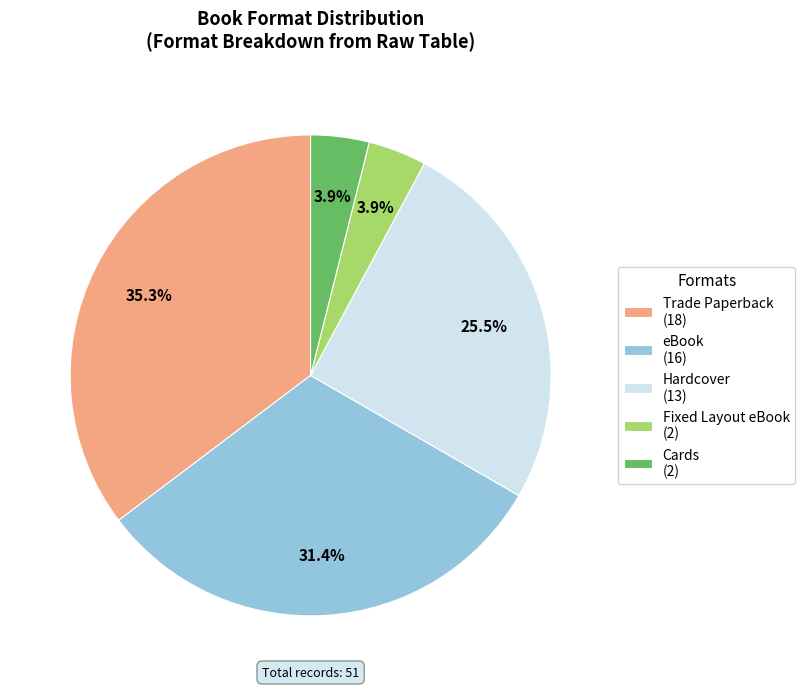

Which category has the biggest portion of the pie?

Trade Paperback (18)